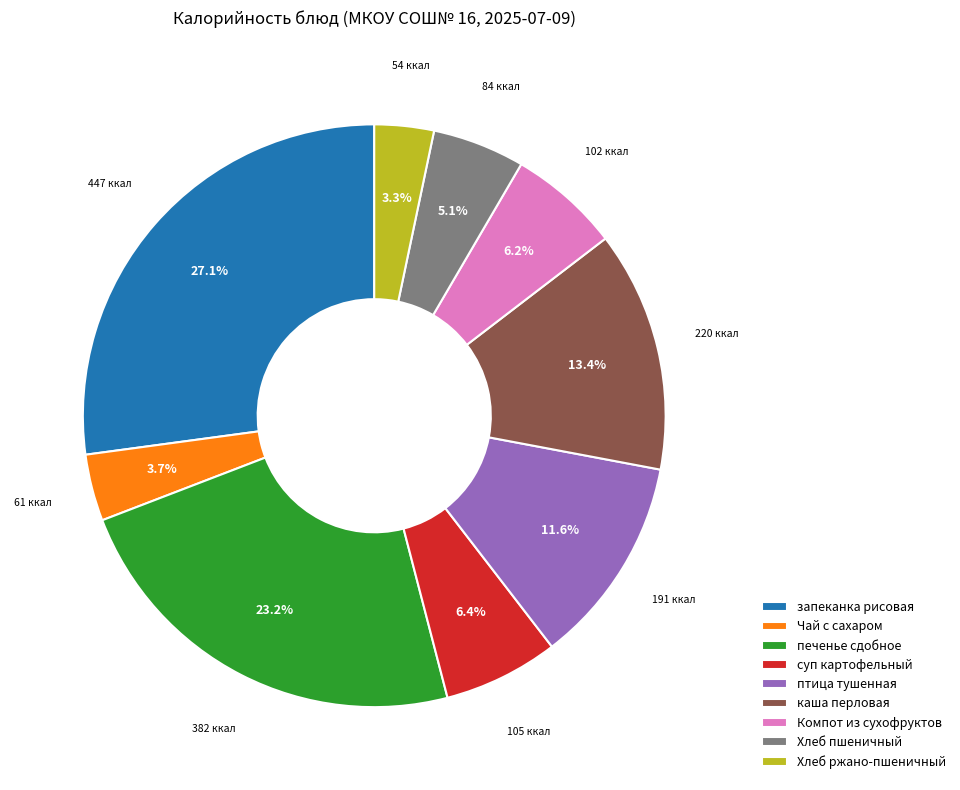

Which category has the biggest portion of the pie?

запеканка рисовая